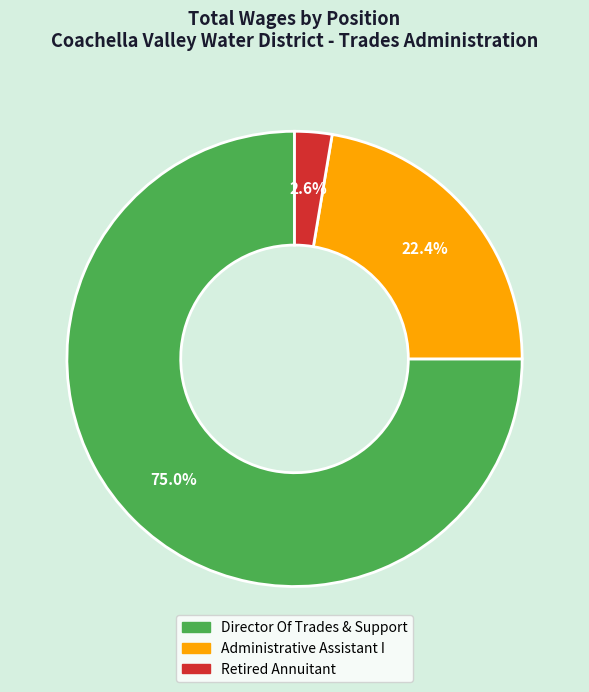

What is the largest slice in the pie chart?

Director Of Trades & Support